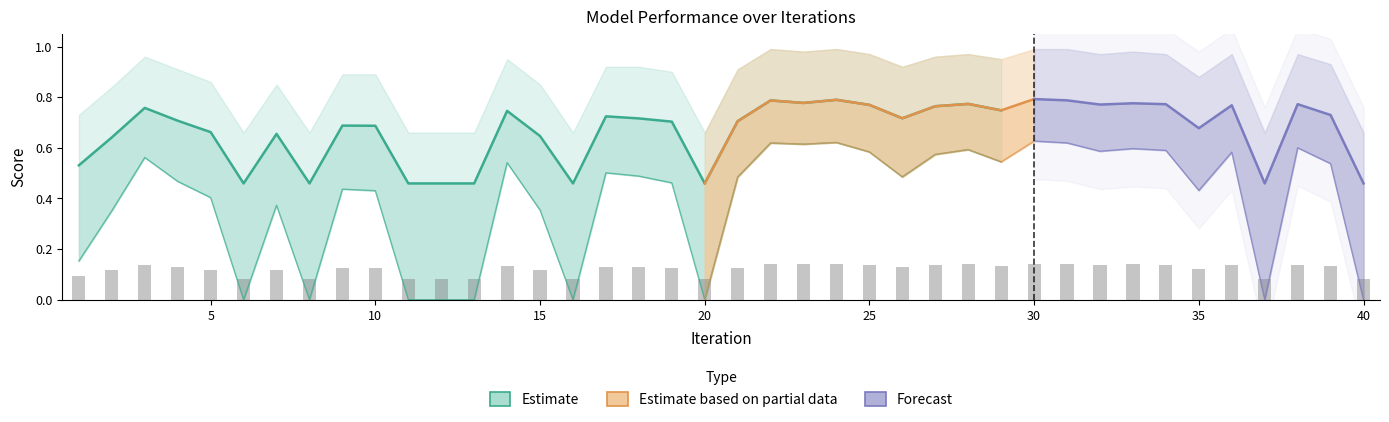

Is it true that MCC_upper equals 1.1 at 21?

False